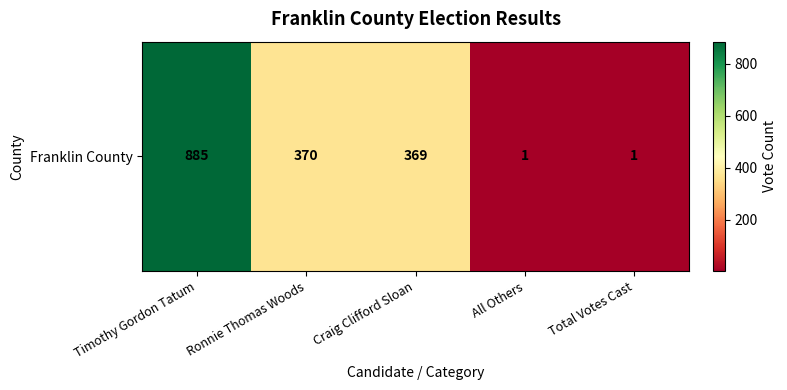

Which category has the lowest value across all series?

All Others